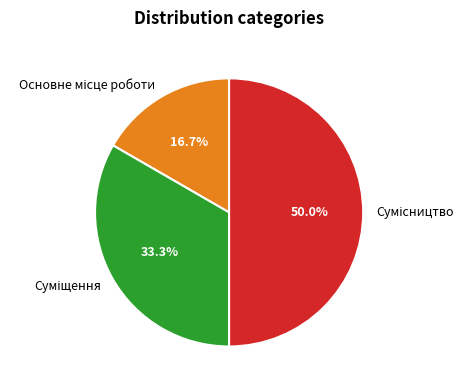

Count the number of slices in the pie.

3